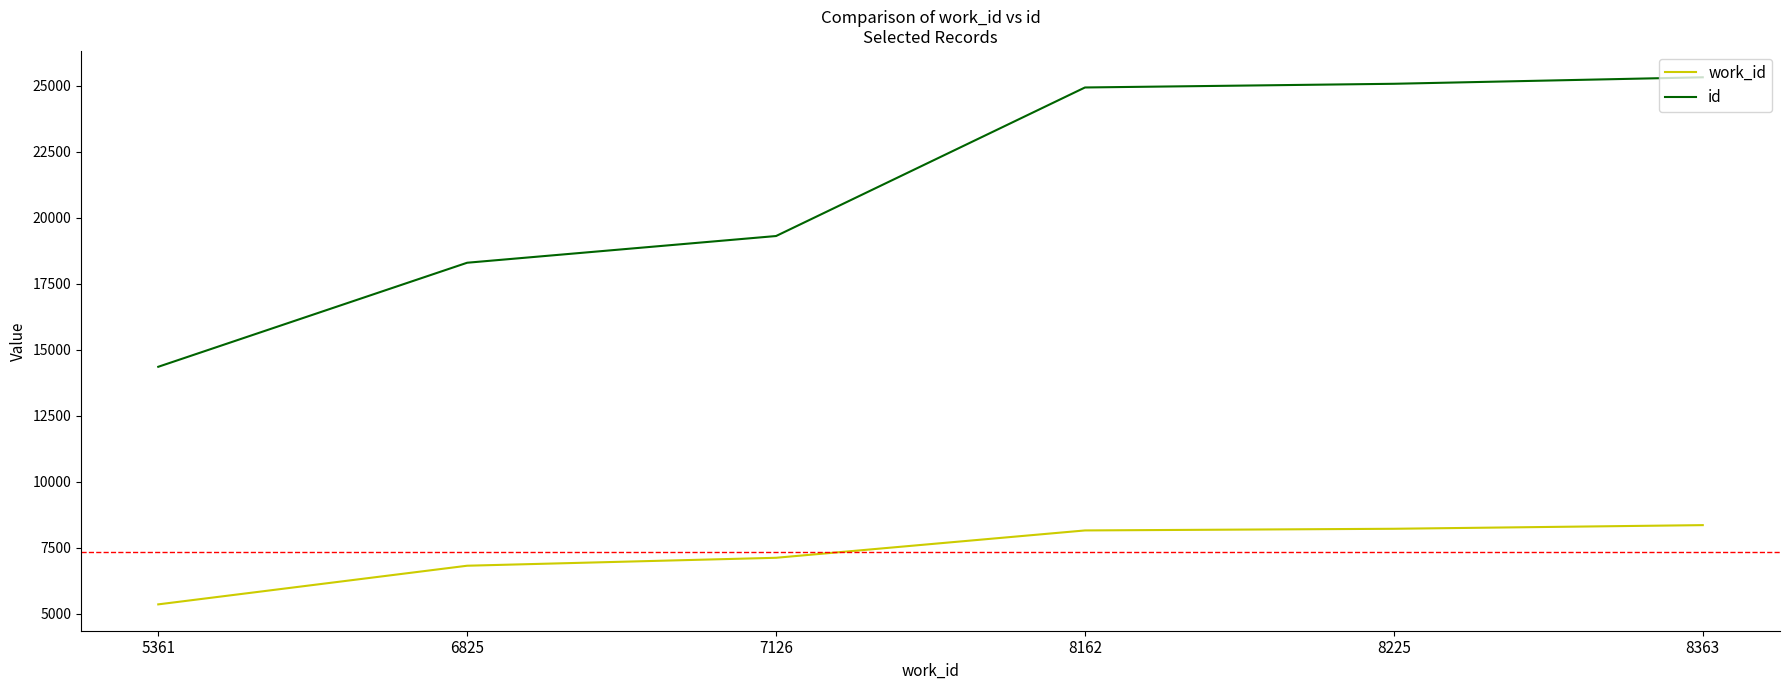

True or false: work_id and id intersect in this chart.

False